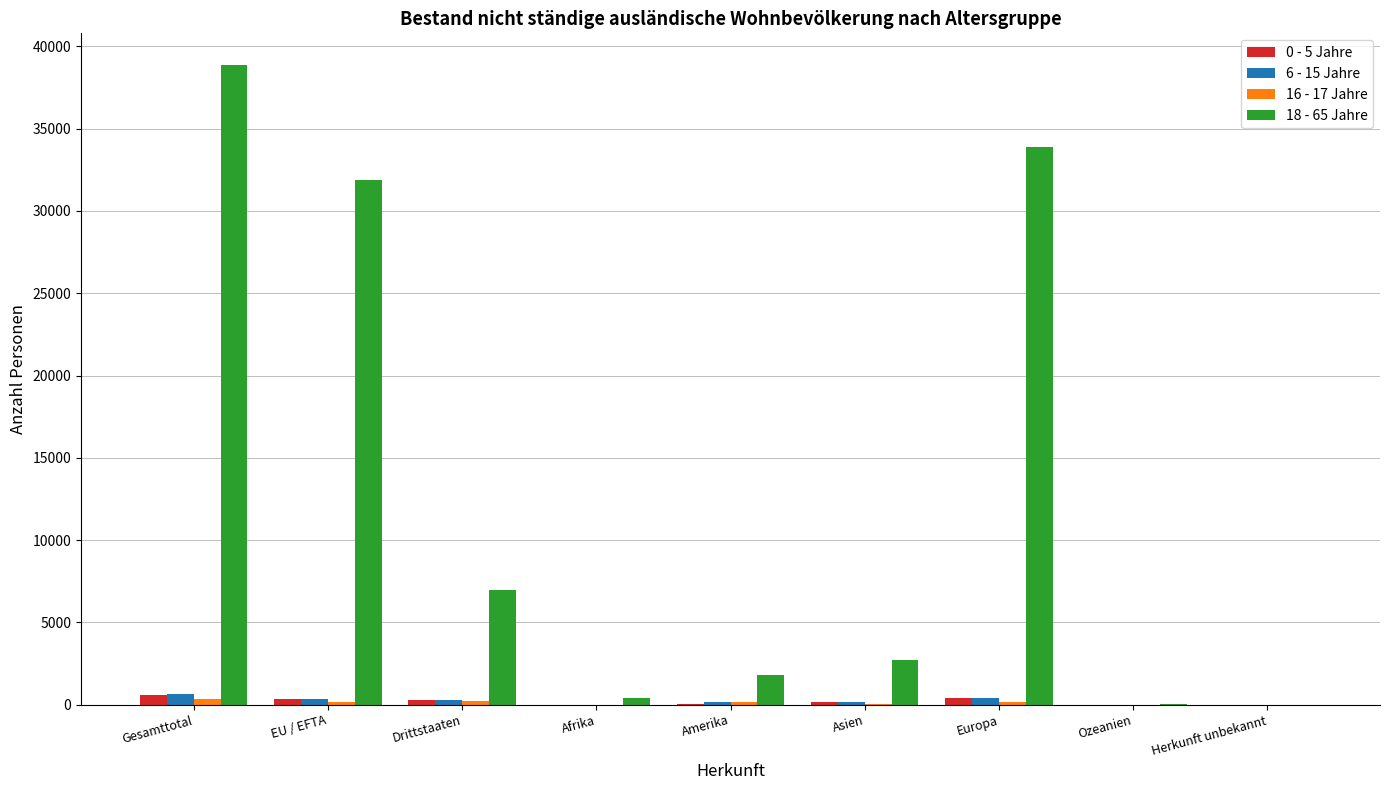

At which category is the sum across all series the highest?

Gesamttotal